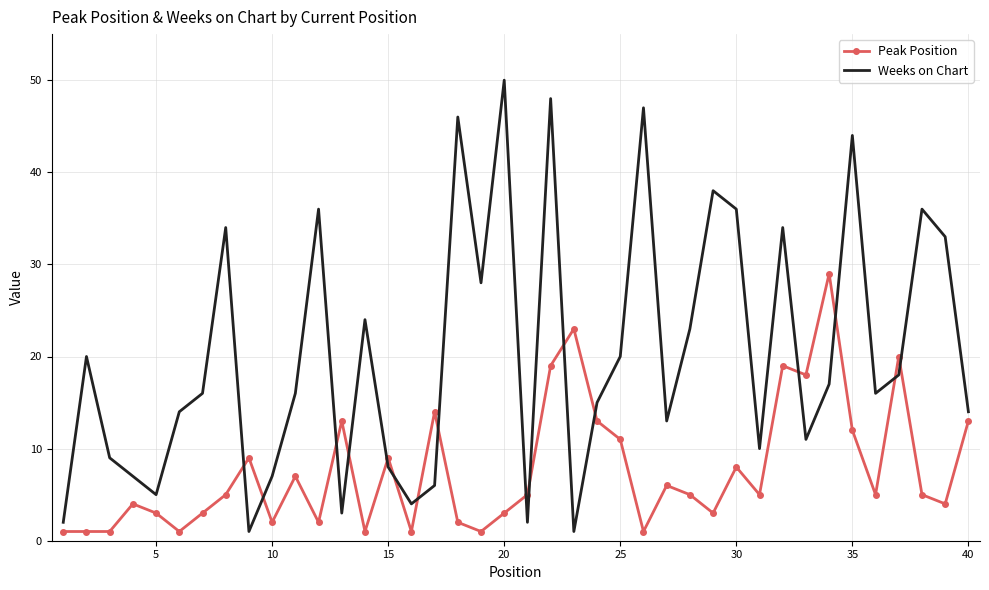

What is the difference between the maximum and minimum values in the Peak Position series?

28